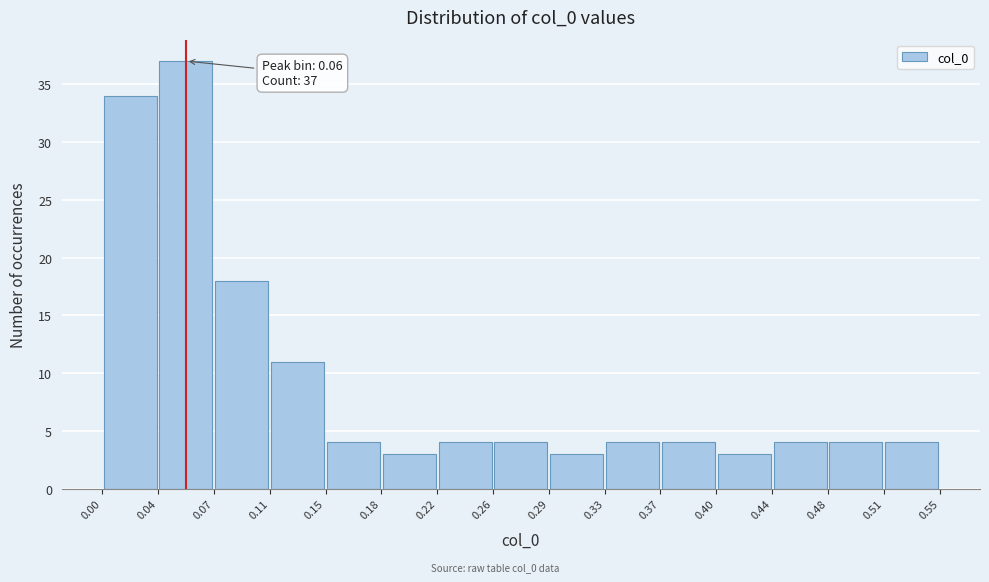

Over which range of the x-axis is the bar tallest?

0.04 to 0.07